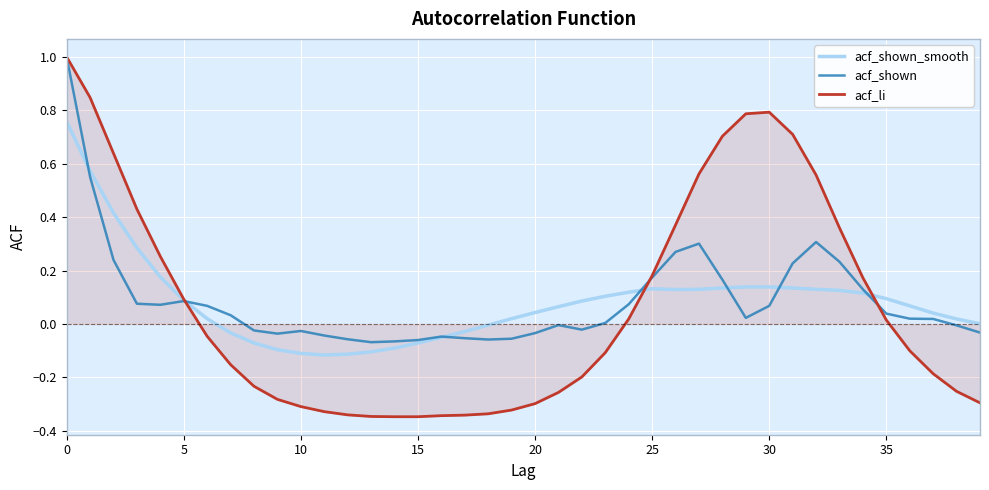

What is the highest value of the acf_li series?

1.0